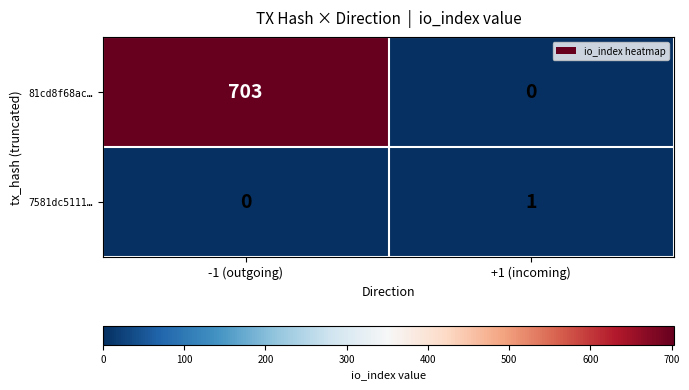

How many data points does each series have?

2